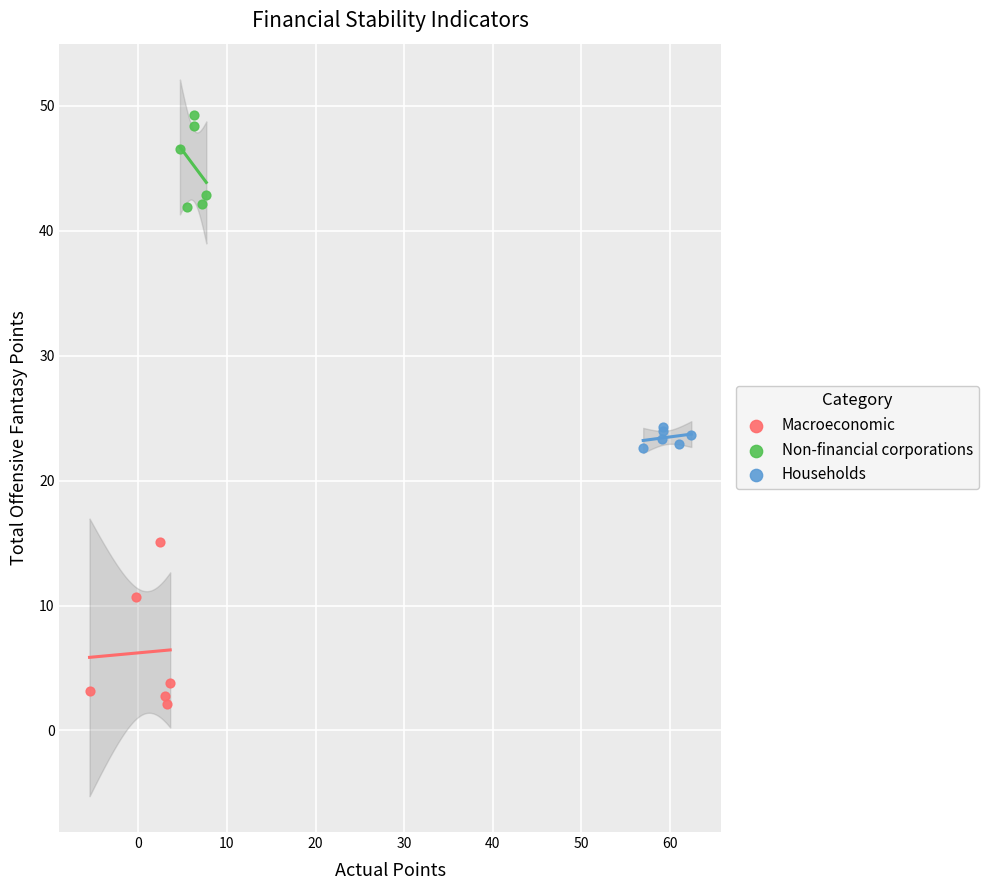

Which series has the widest spread of Y values?

Macroeconomic